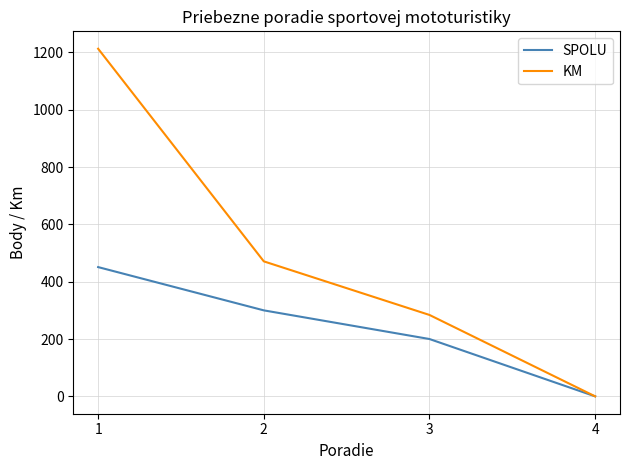

Does the chart have visible grid lines?

Yes